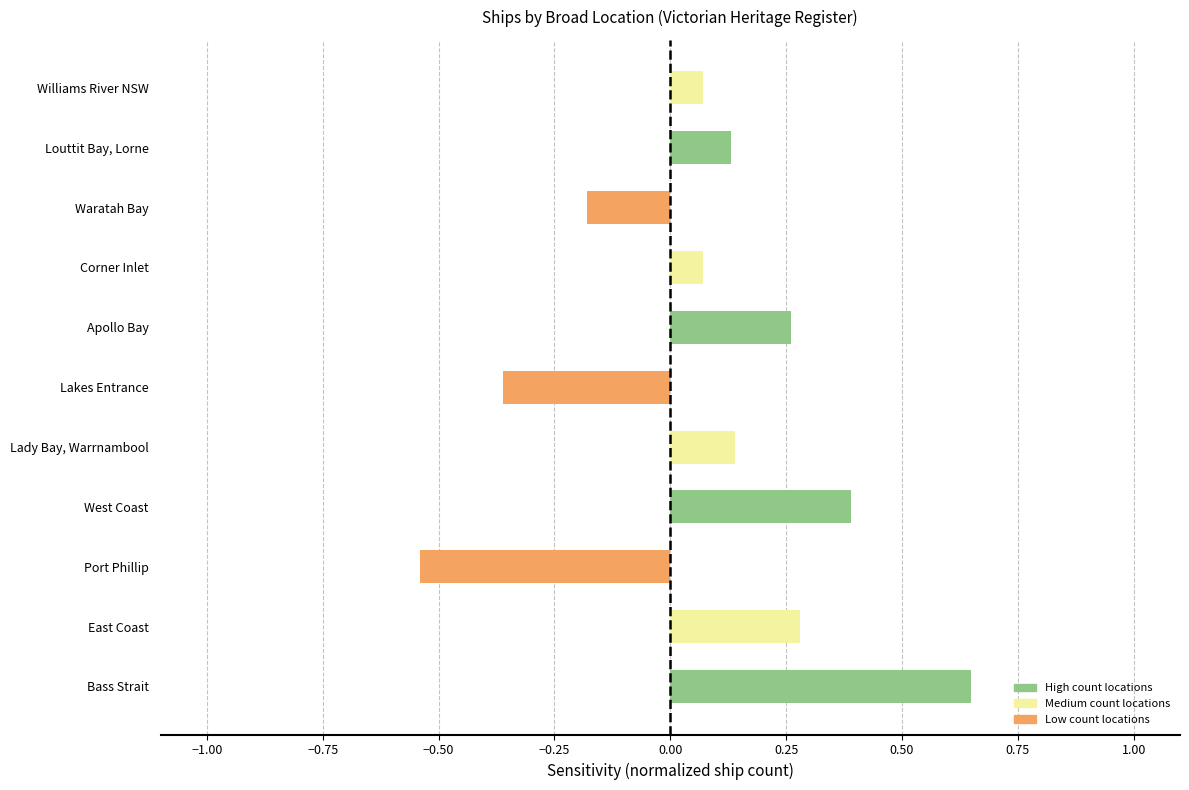

Which has a higher value, Corner Inlet or East Coast?

East Coast